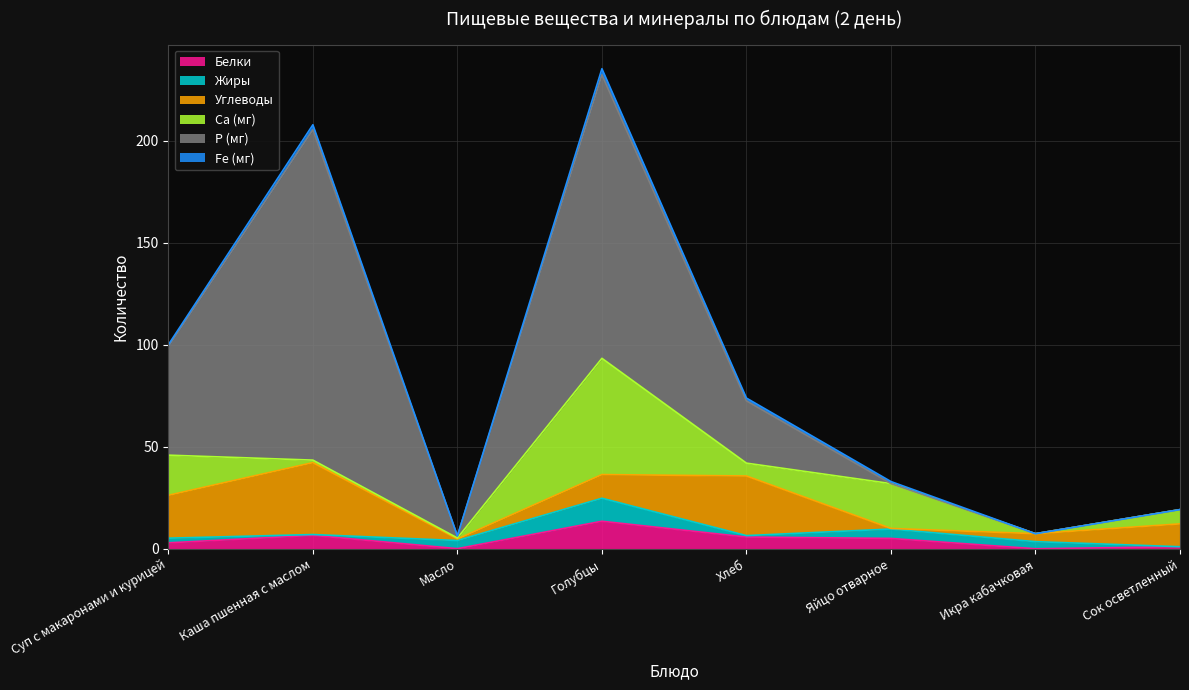

What is the difference between the Р (мг) values at Хлеб and Голубцы?

108.5